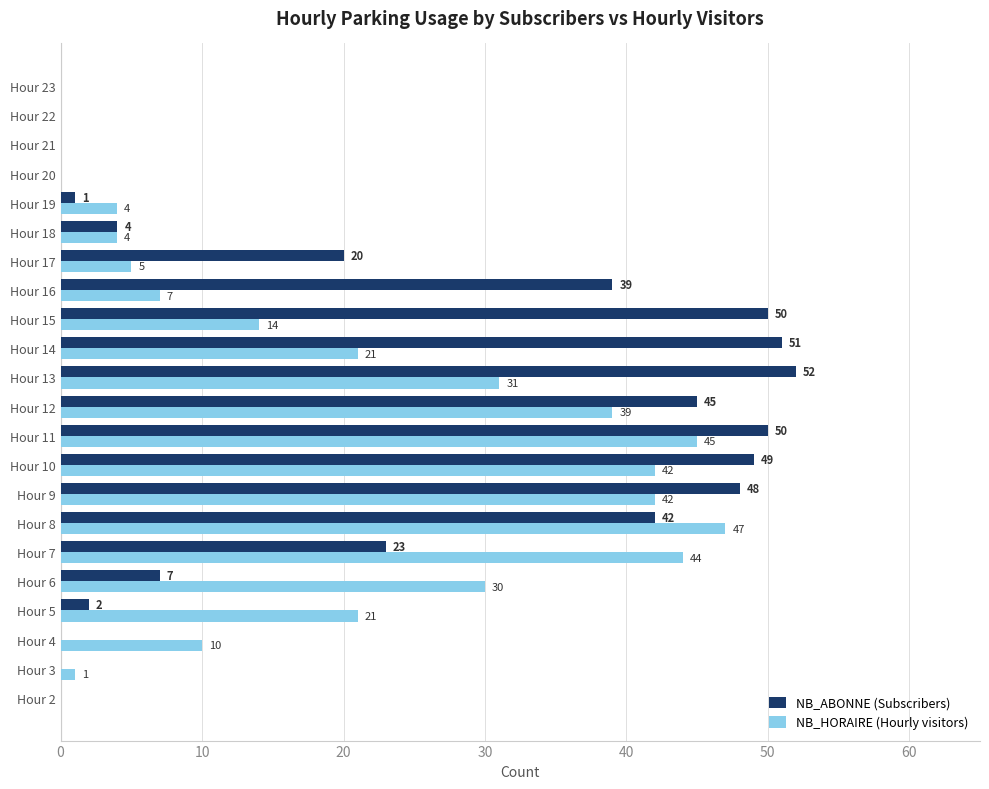

The value of NB_ABONNE (Subscribers) at Hour 18 is 4. True or false?

True